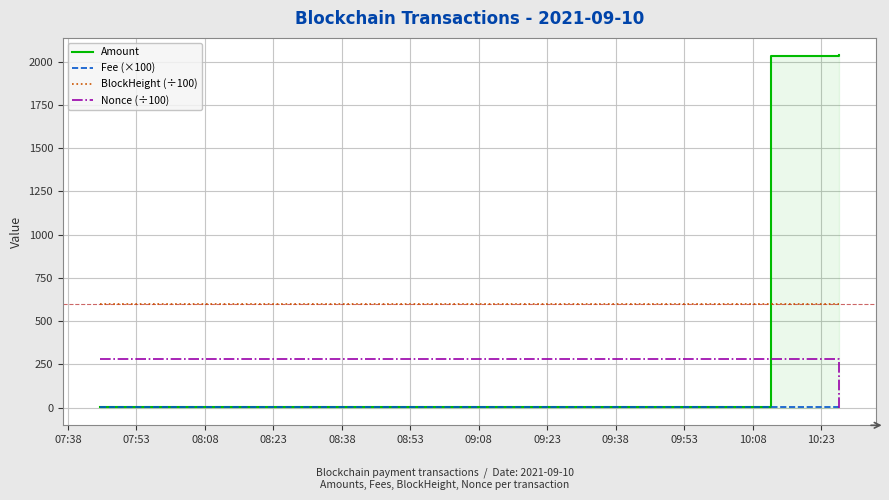

What is the average value of the BlockHeight (÷100) series?

599.5